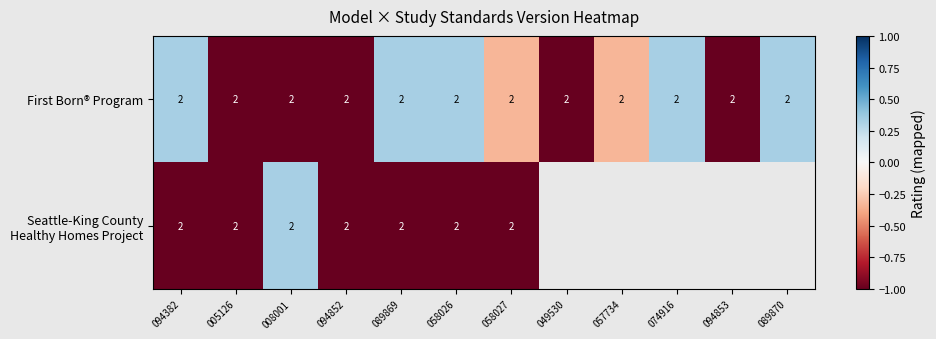

Where is Seattle-King County Healthy Homes Project nearest to the value 0?

008001